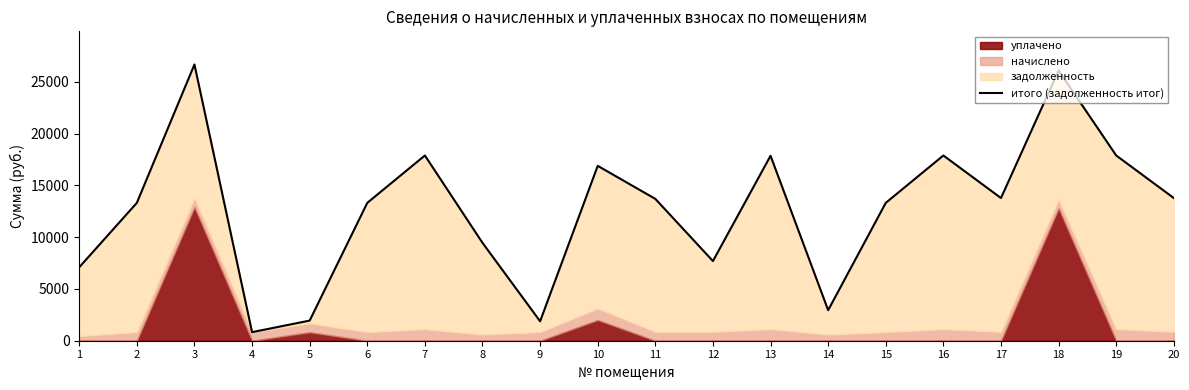

List the labels in order of value, smallest first.

4, 9, 5, 14, 1, 12, 8, 2, 6, 15, 11, 17, 20, 10, 13, 7, 16, 19, 18, 3